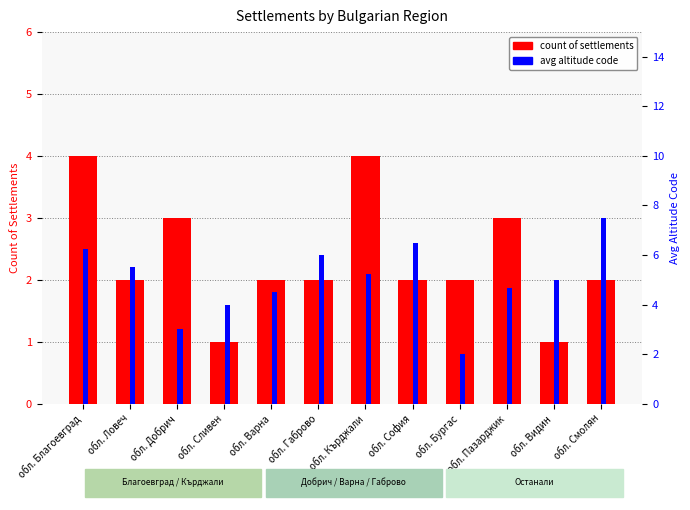

Are the bars horizontal?

No